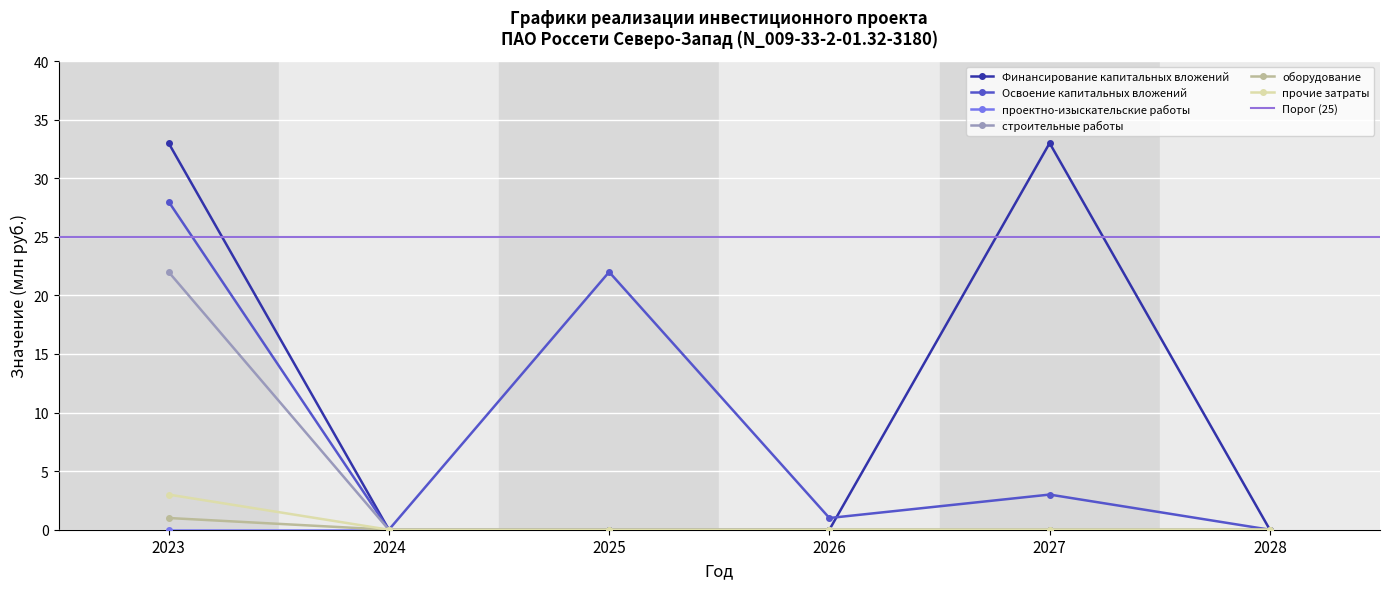

Is it true that Освоение капитальных вложений equals -17 at 2024?

False